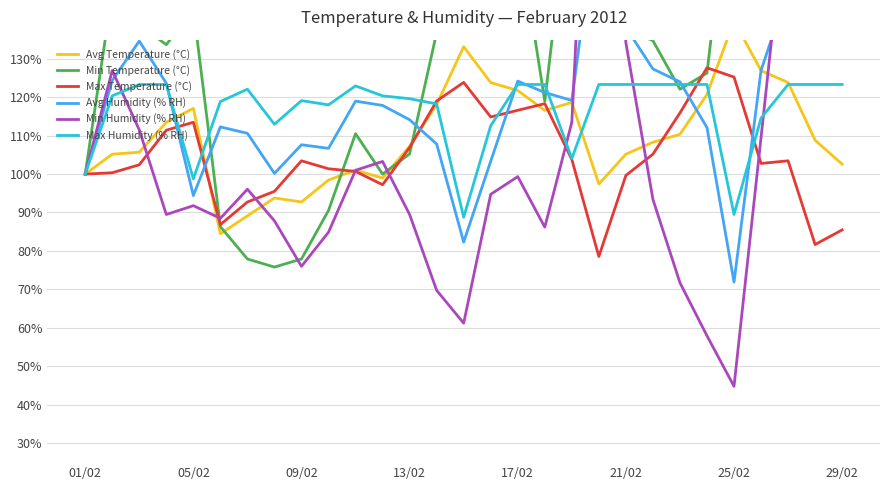

What is the highest value of the Max Temperature (°C) series?

127.7